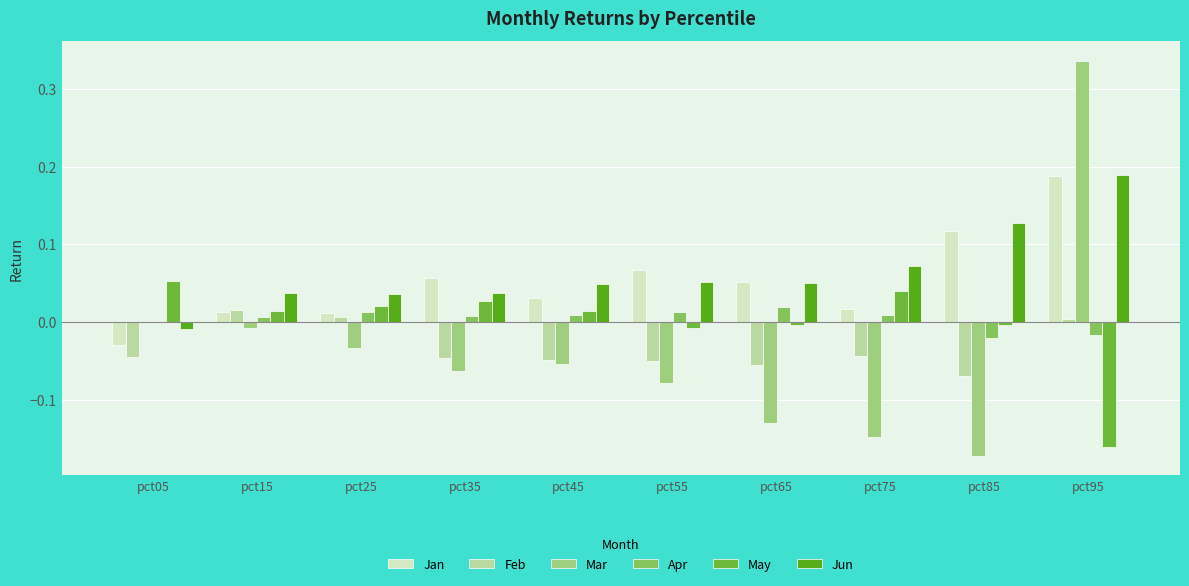

How many distinct data groups are displayed?

6